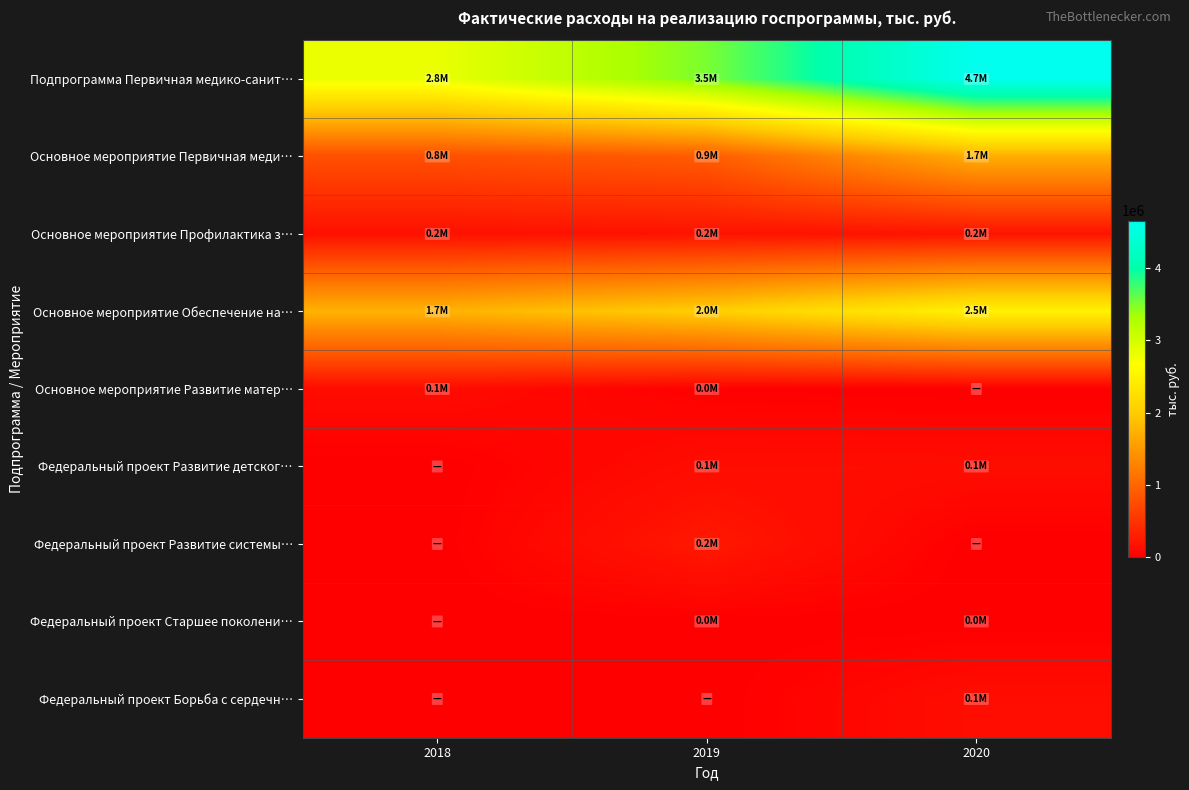

Count the number of data series in this chart.

9